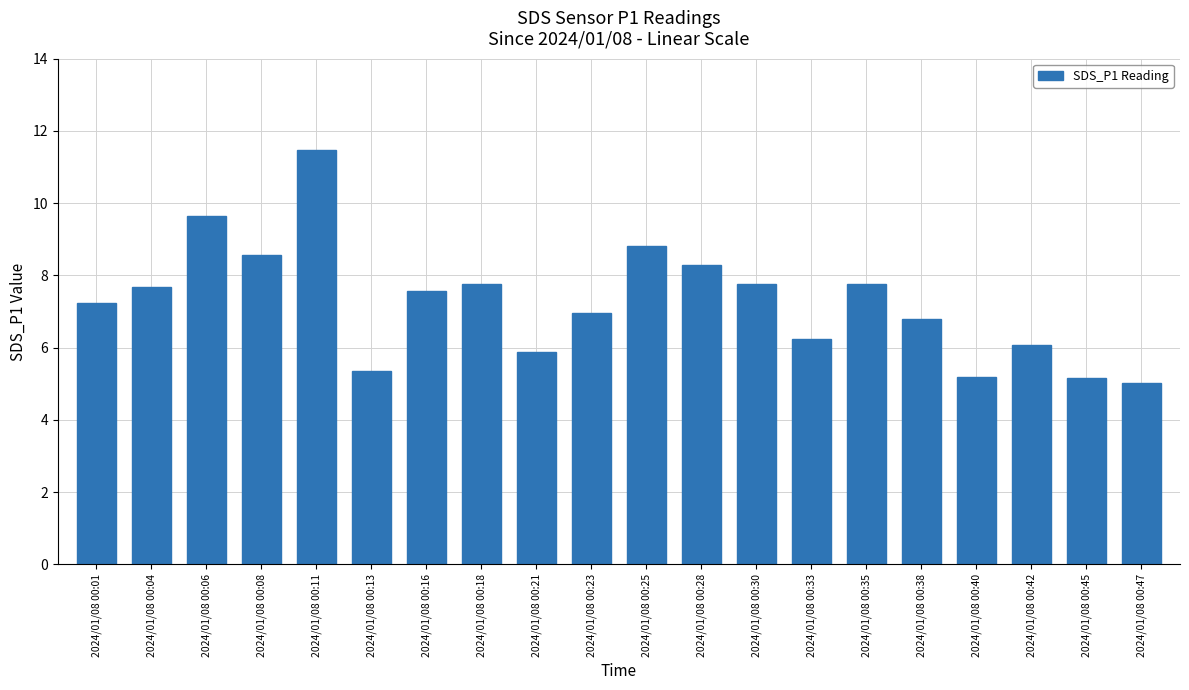

Is it true that the value at 2024/01/08 00:04 is 7.7?

True